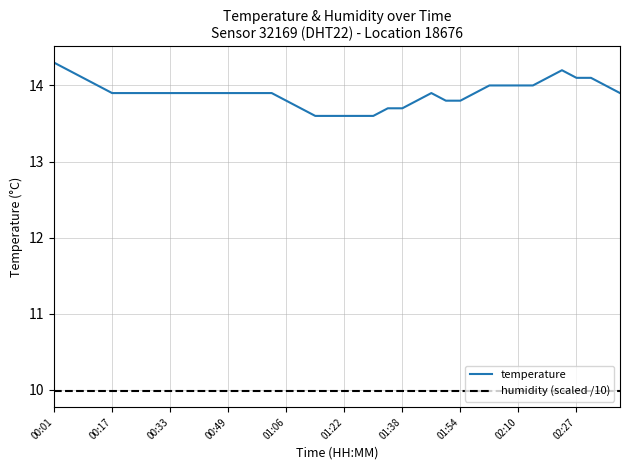

Rank the series by their average value, from highest to lowest.

temperature, humidity (scaled /10)